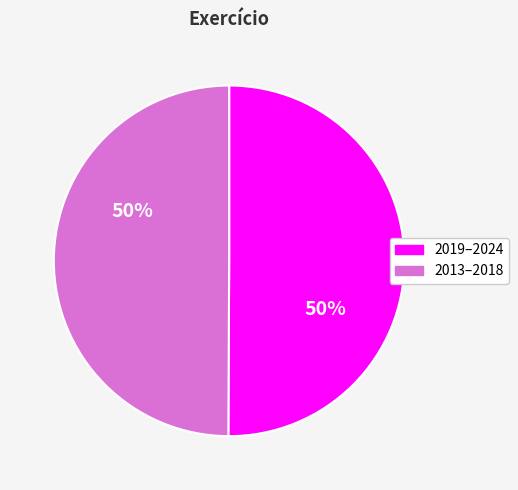

The 2019–2024 slice represents 61% of the pie. True or false?

False